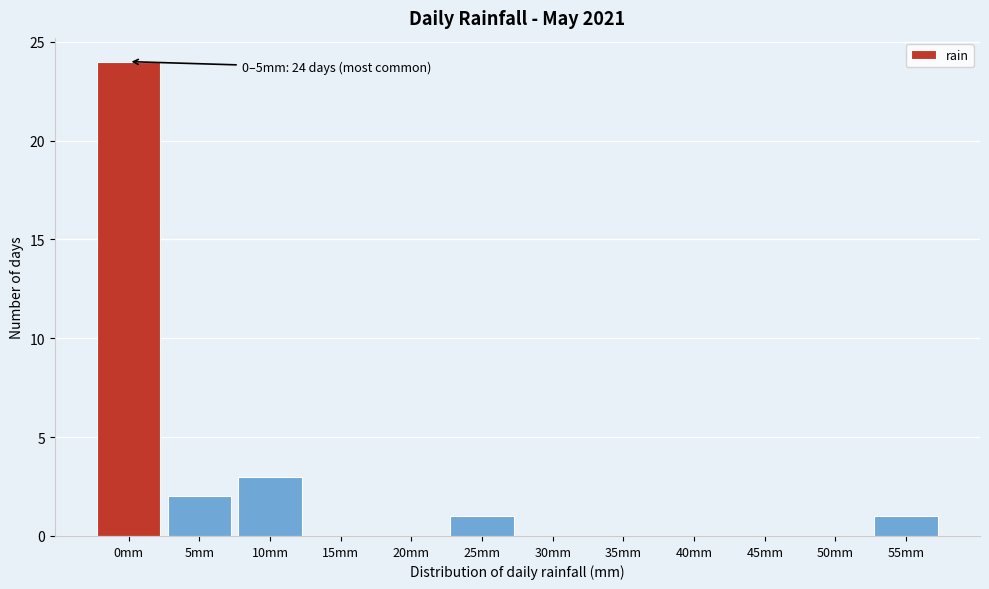

Reading right to left, list all the values displayed in this chart.

55mm=1	50mm=0	45mm=0	40mm=0	35mm=0	30mm=0	25mm=1	20mm=0	15mm=0	10mm=3	5mm=2	0mm=24